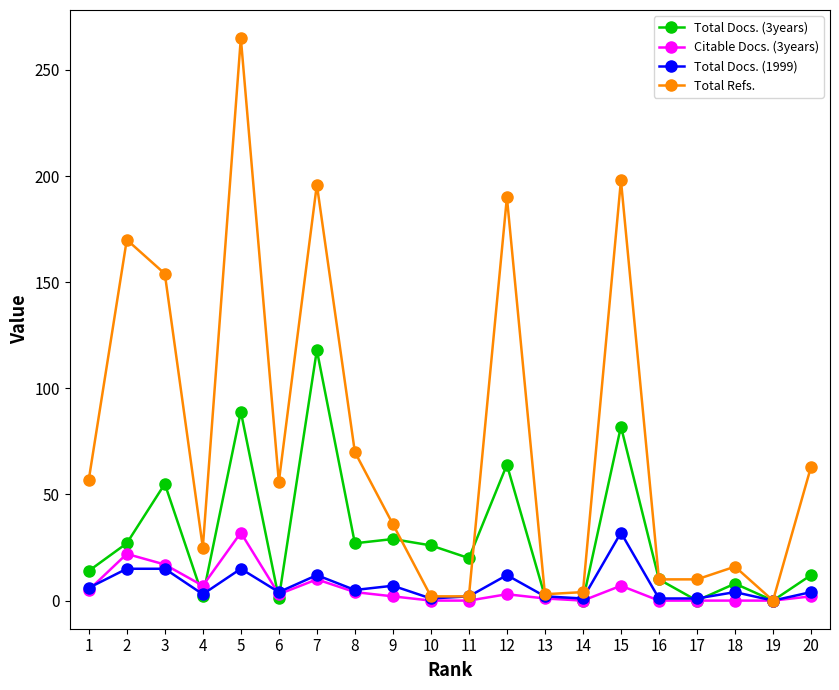

Is it true that Total Docs. (3years) equals -78 at 17?

False